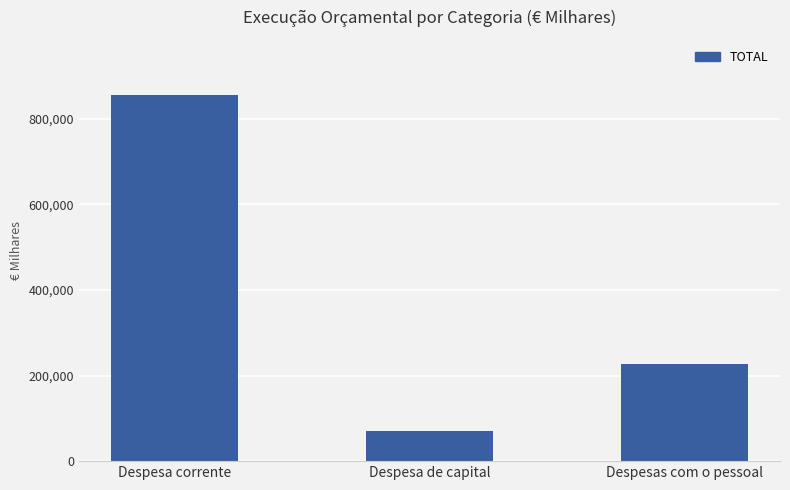

Where is the data nearest to the value 462766?

Despesas com o pessoal